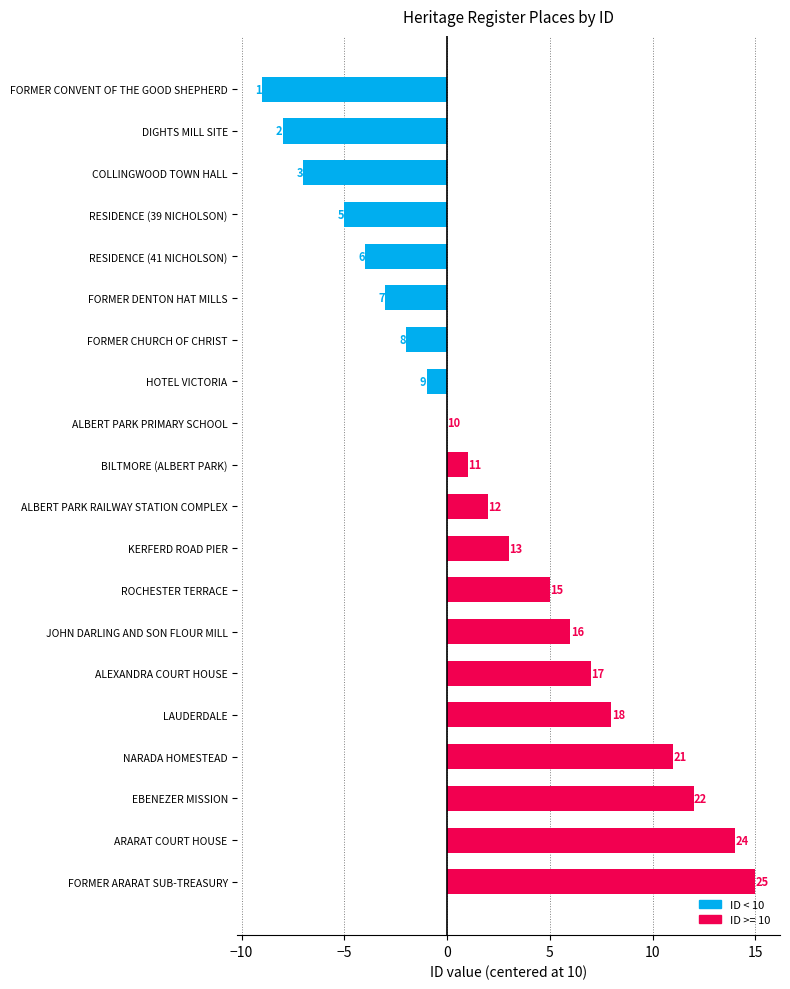

What is the sum of all values?

45